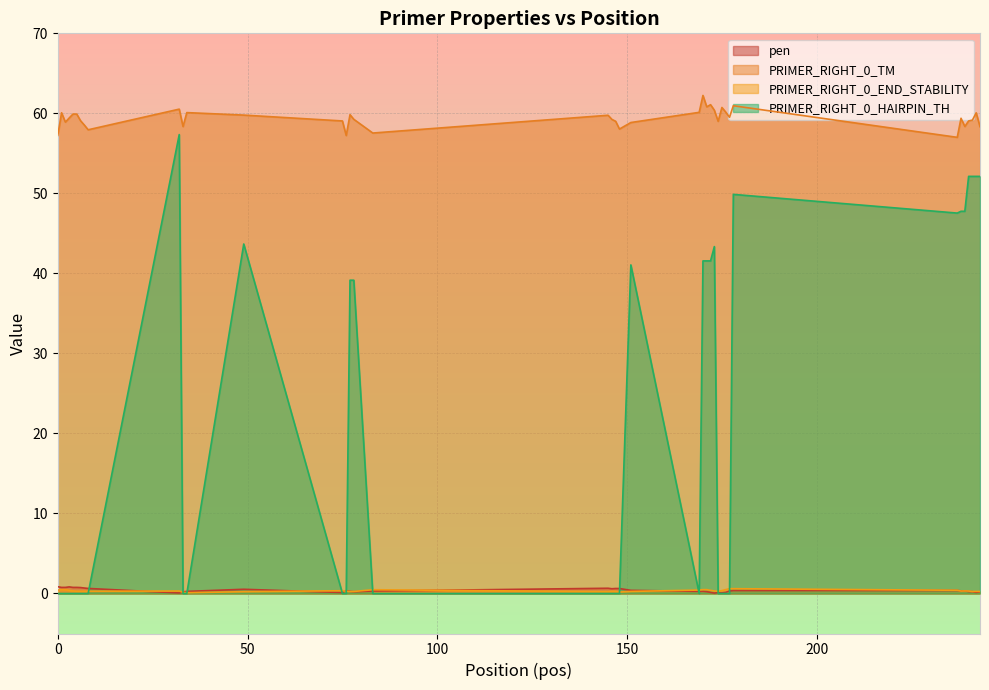

What is the minimum value for PRIMER_RIGHT_0_TM?

57.0